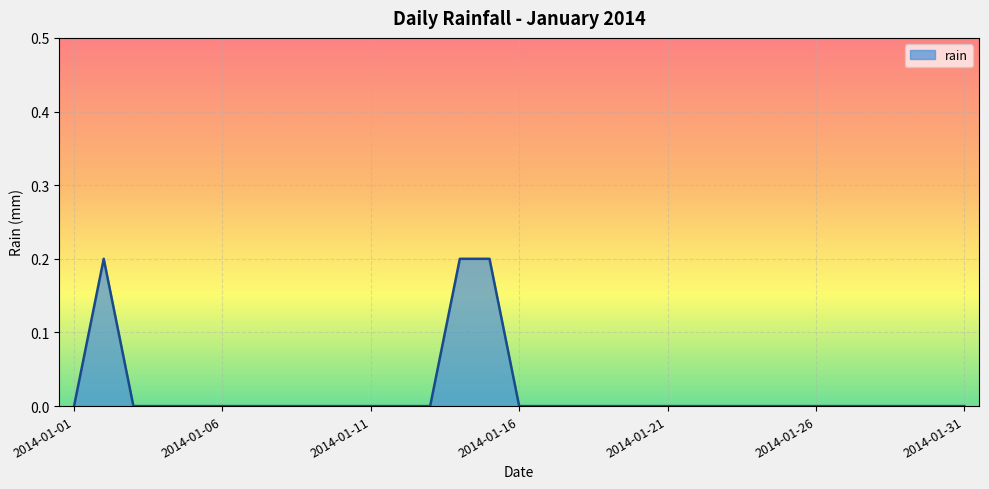

Reading left to right, transcribe all the data shown in this chart.

2014-01-01=0.0	2014-01-02=0.2	2014-01-03=0.0	2014-01-04=0.0	2014-01-05=0.0	2014-01-06=0.0	2014-01-07=0.0	2014-01-08=0.0	2014-01-09=0.0	2014-01-10=0.0	2014-01-11=0.0	2014-01-12=0.0	2014-01-13=0.0	2014-01-14=0.2	2014-01-15=0.2	2014-01-16=0.0	2014-01-17=0.0	2014-01-18=0.0	2014-01-19=0.0	2014-01-20=0.0	2014-01-21=0.0	2014-01-22=0.0	2014-01-23=0.0	2014-01-24=0.0	2014-01-25=0.0	2014-01-26=0.0	2014-01-27=0.0	2014-01-28=0.0	2014-01-29=0.0	2014-01-30=0.0	2014-01-31=0.0